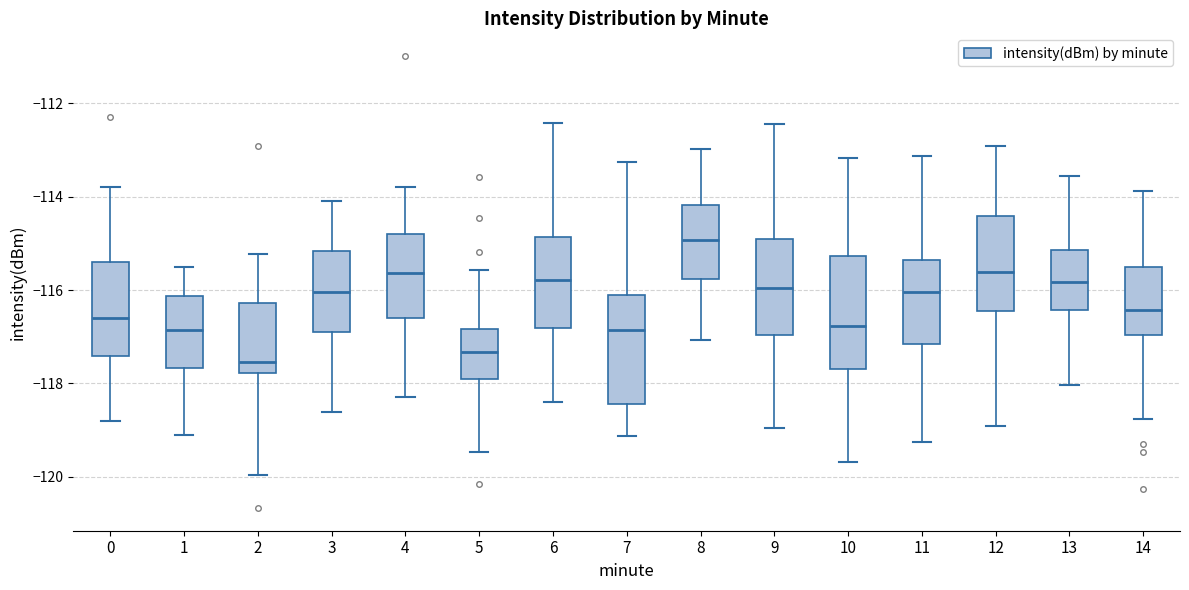

Where is the lower edge of the box at x = 9 on the y-axis? The values are not printed on the chart, so give them approximately, as read against the axis.

-117.0